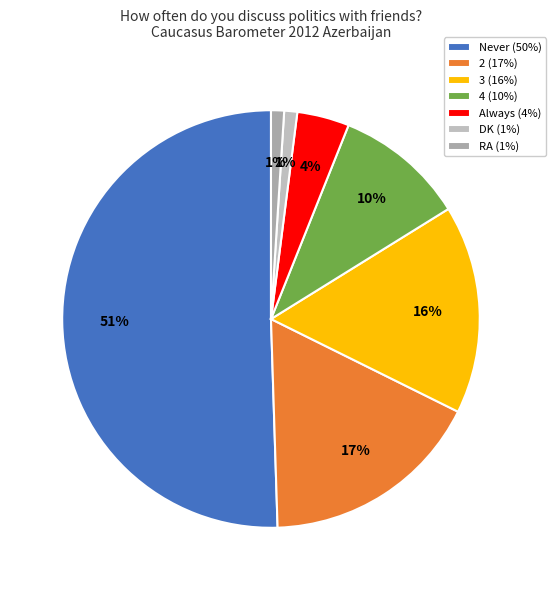

What portion of the pie excludes Never?

49.5%